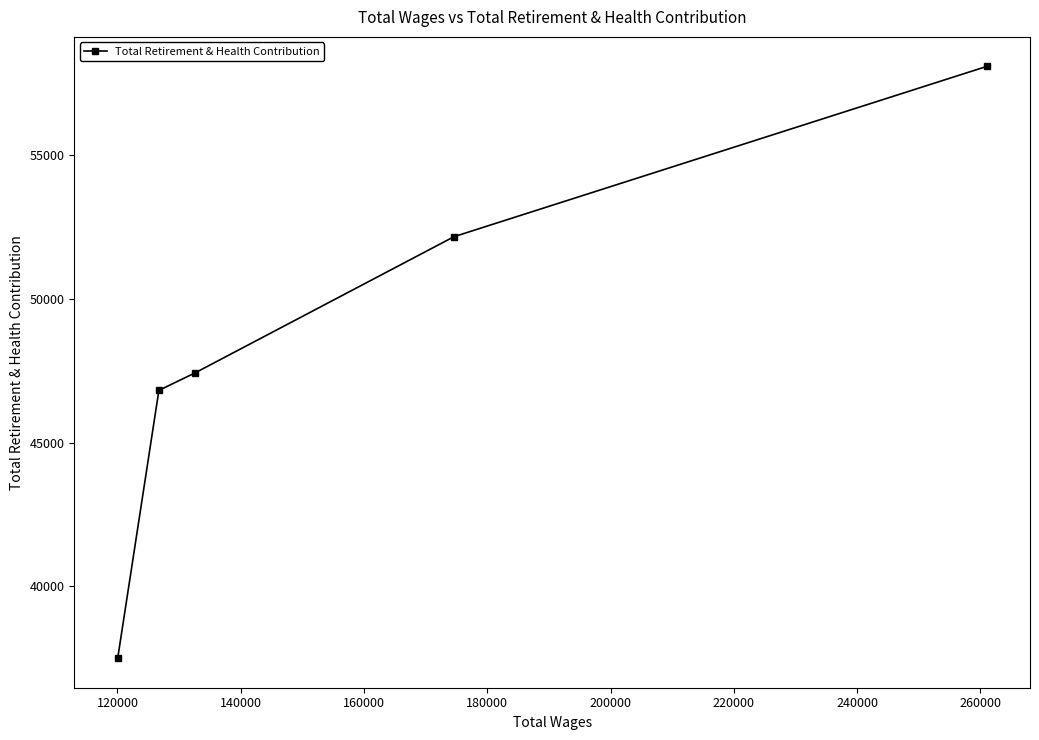

How many lines are shown in the chart?

1